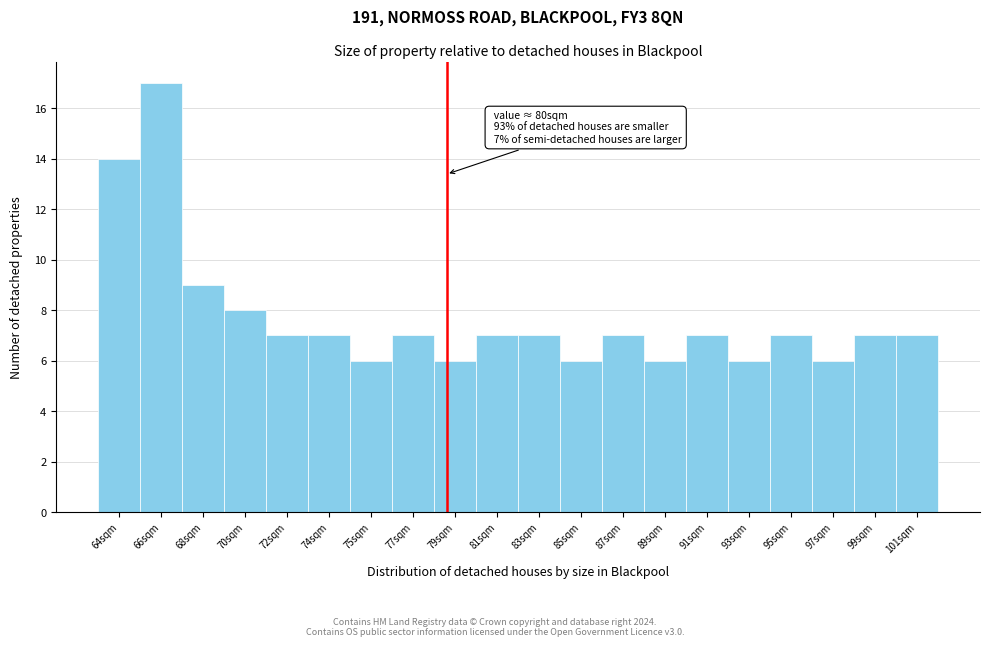

Reading left to right, what are all the values shown in this chart?

14	17	9	8	7	7	6	7	6	7	7	6	7	6	7	6	7	6	7	7